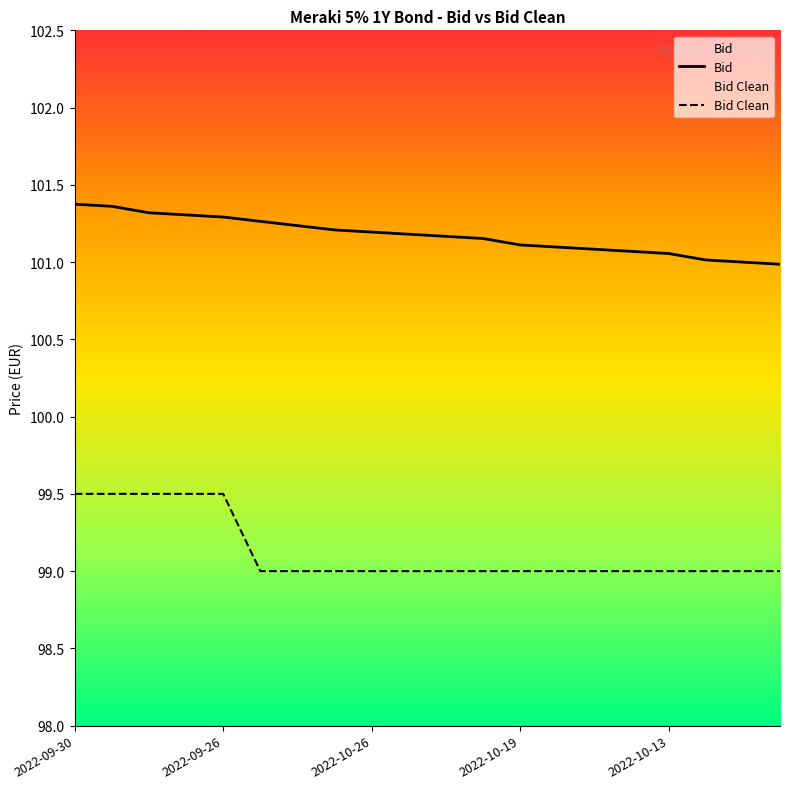

Which series has the largest total across all categories?

Bid